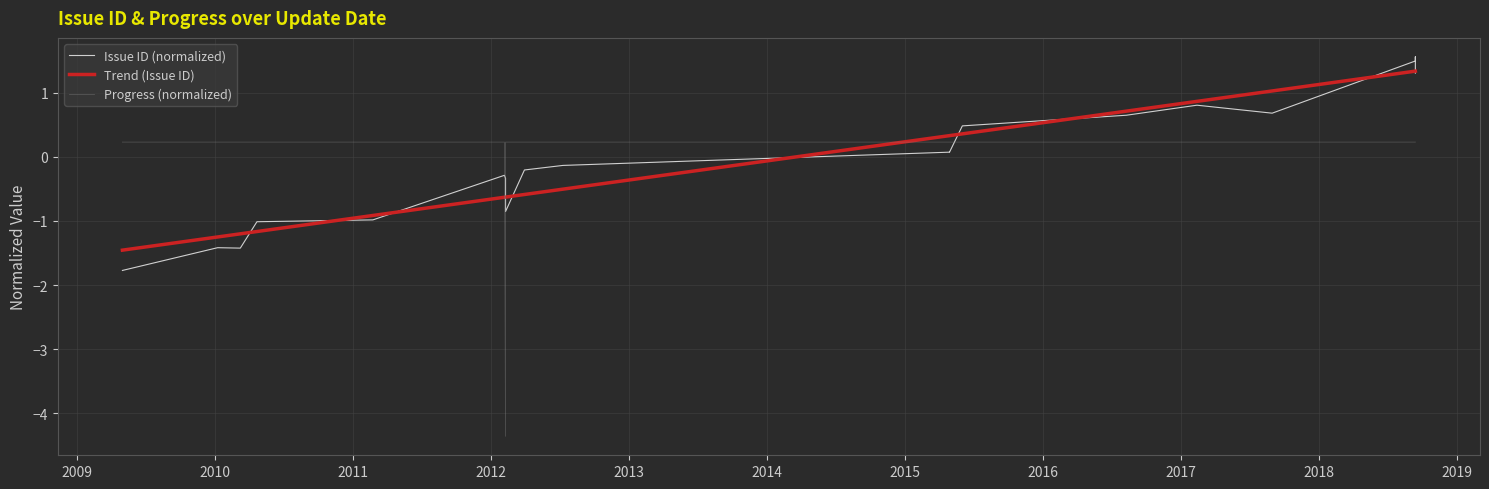

List the series in order of their overall mean, highest first.

Trend (Issue ID), Issue ID (normalized), Progress (normalized)